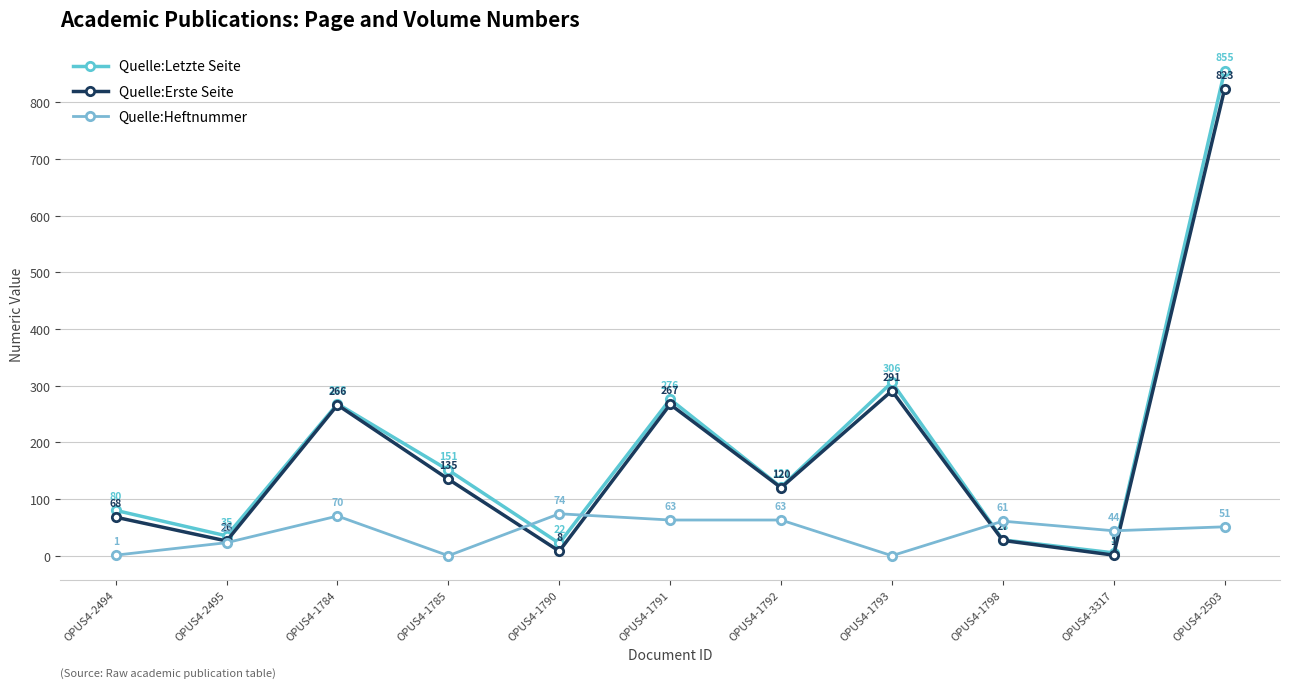

Does the chart display data point markers on the line(s)?

Yes